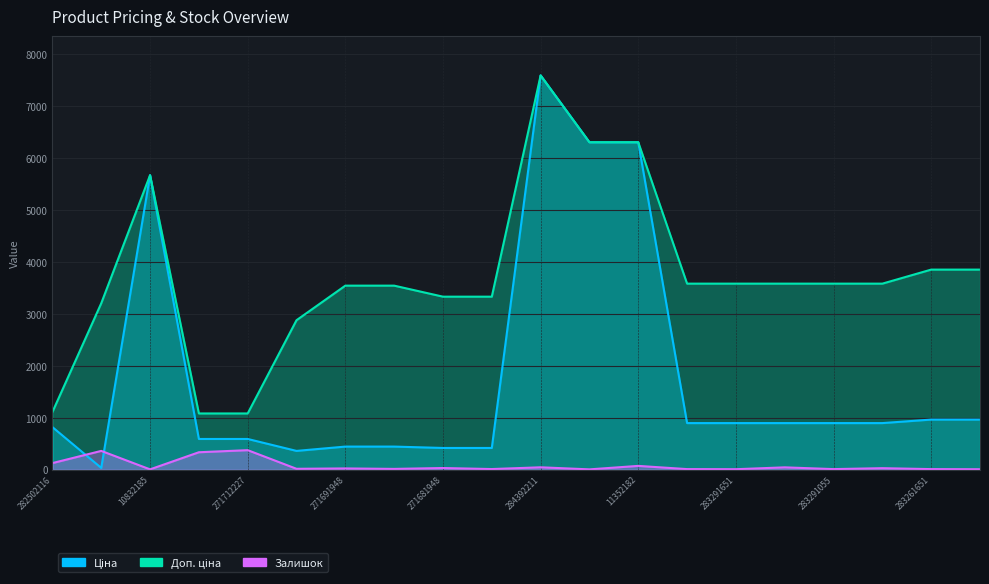

True or false: Доп. ціна and Ціна cross at least once.

False